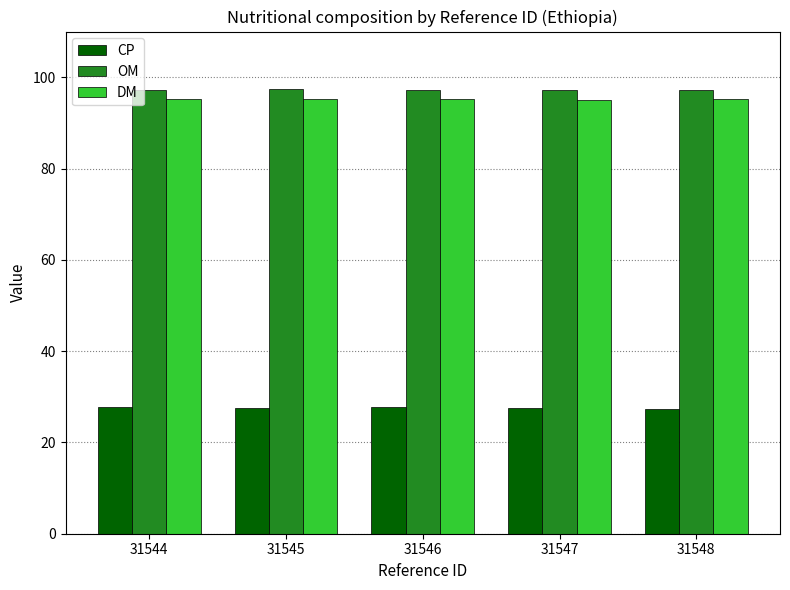

What is the lowest value of the DM series?

95.1